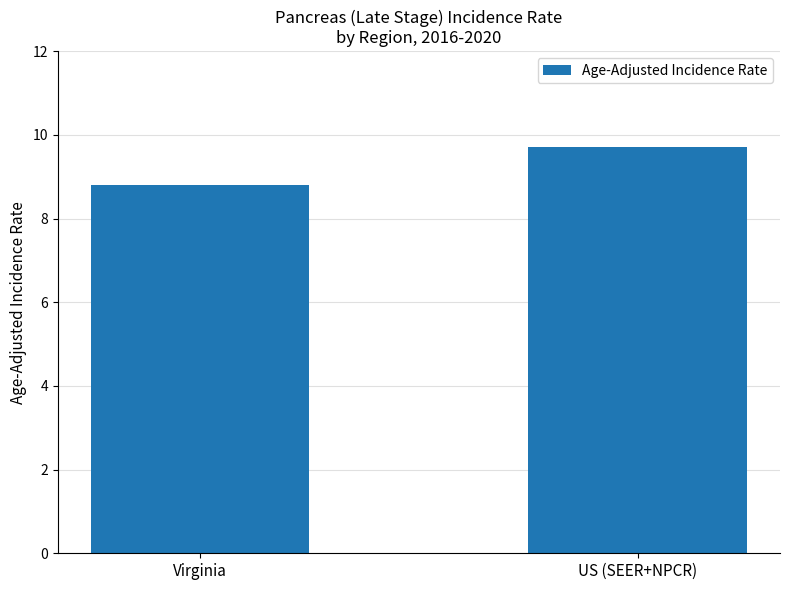

Does the chart contain any negative values?

No